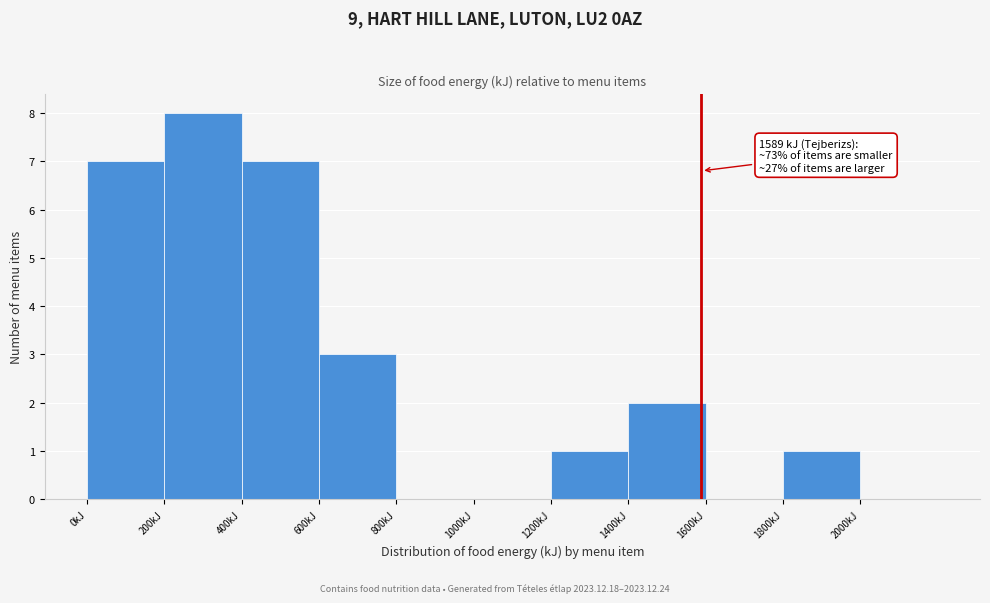

Which range on the x-axis has the tallest bar?

200 to 400